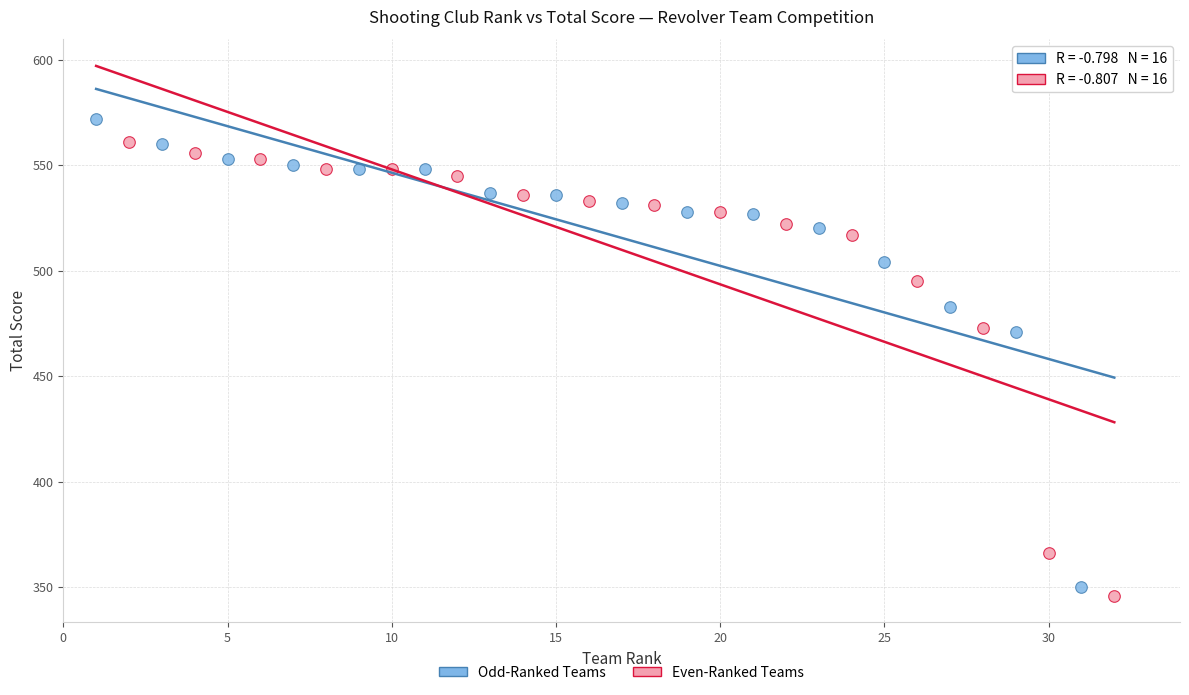

Which series contains the highest Y value?

Odd-Ranked Teams